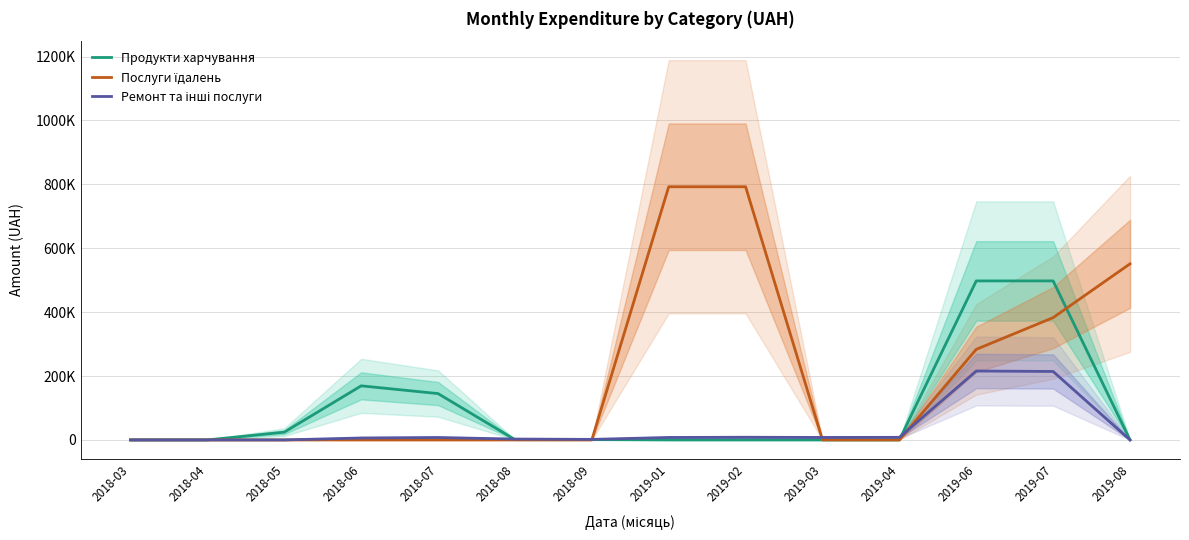

What is the spread (max minus min) of values at 2018-07?

145039.1